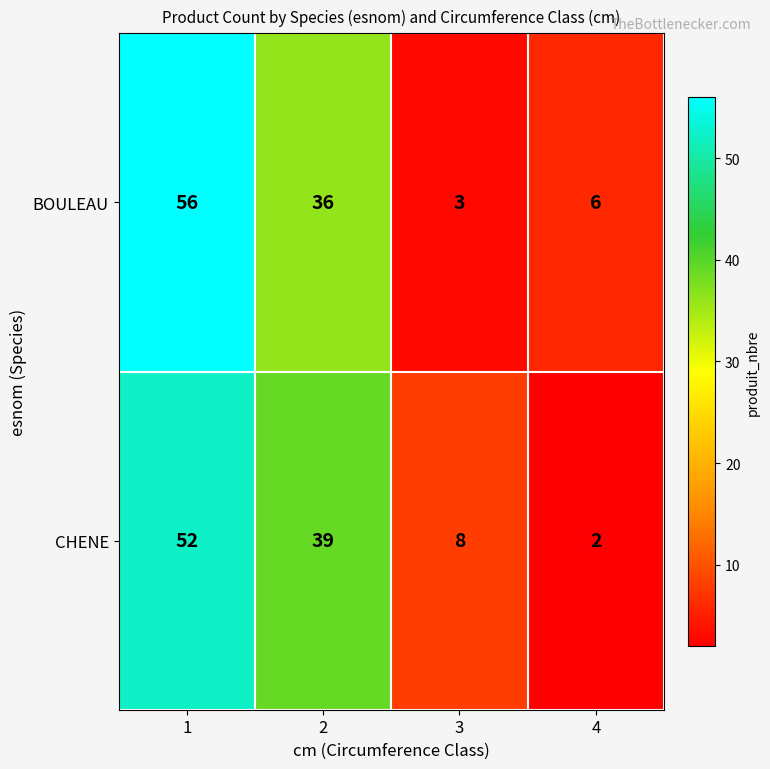

Rank the series at 4 from lowest to highest value.

CHENE, BOULEAU